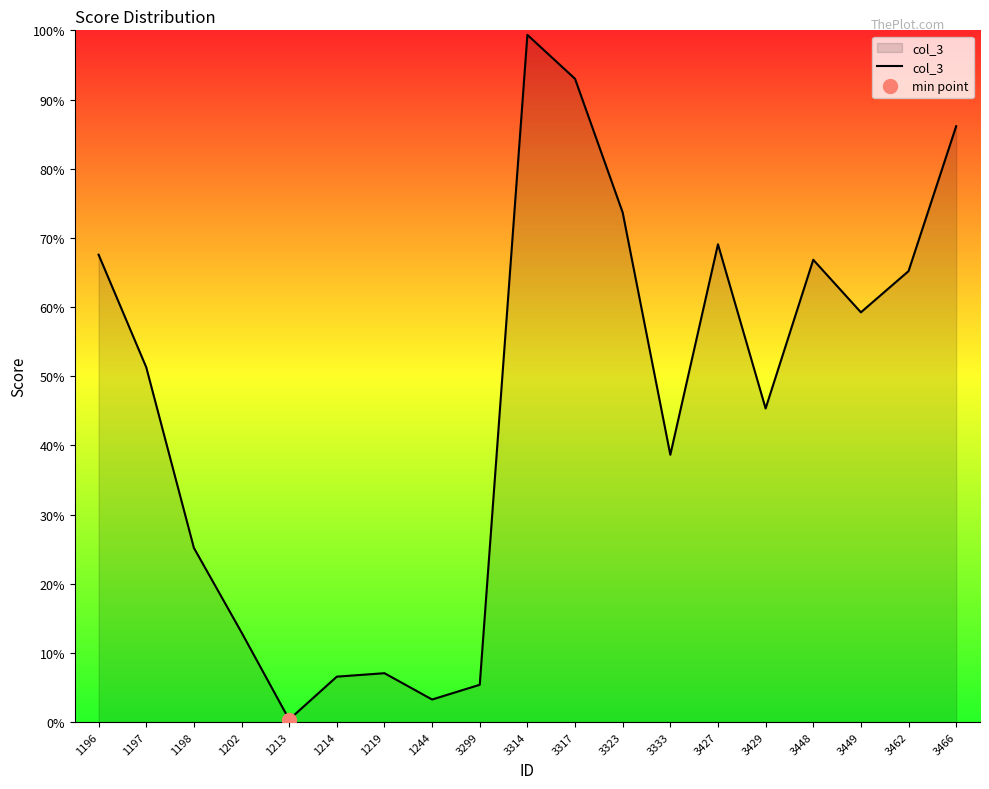

What is the difference between the values at 1219 and 3333?

0.3